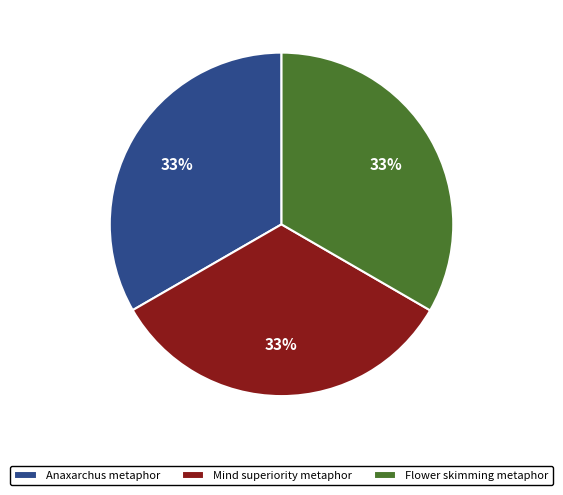

Is there any slice that represents more than half of the pie?

No